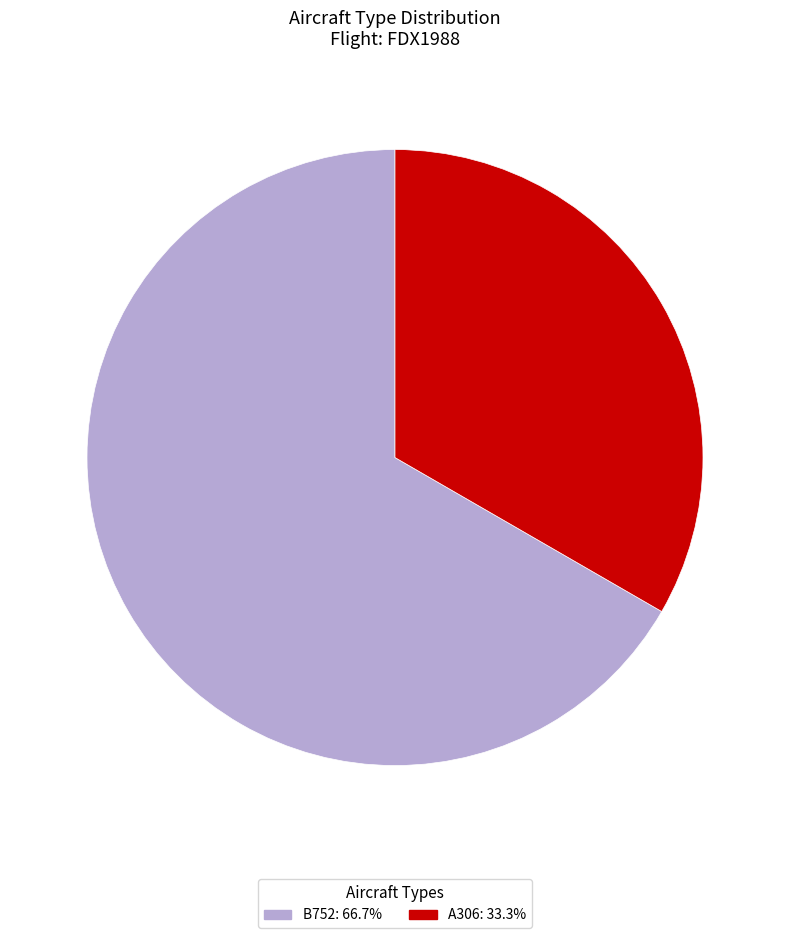

Rank the categories by value from highest to lowest.

B752, A306